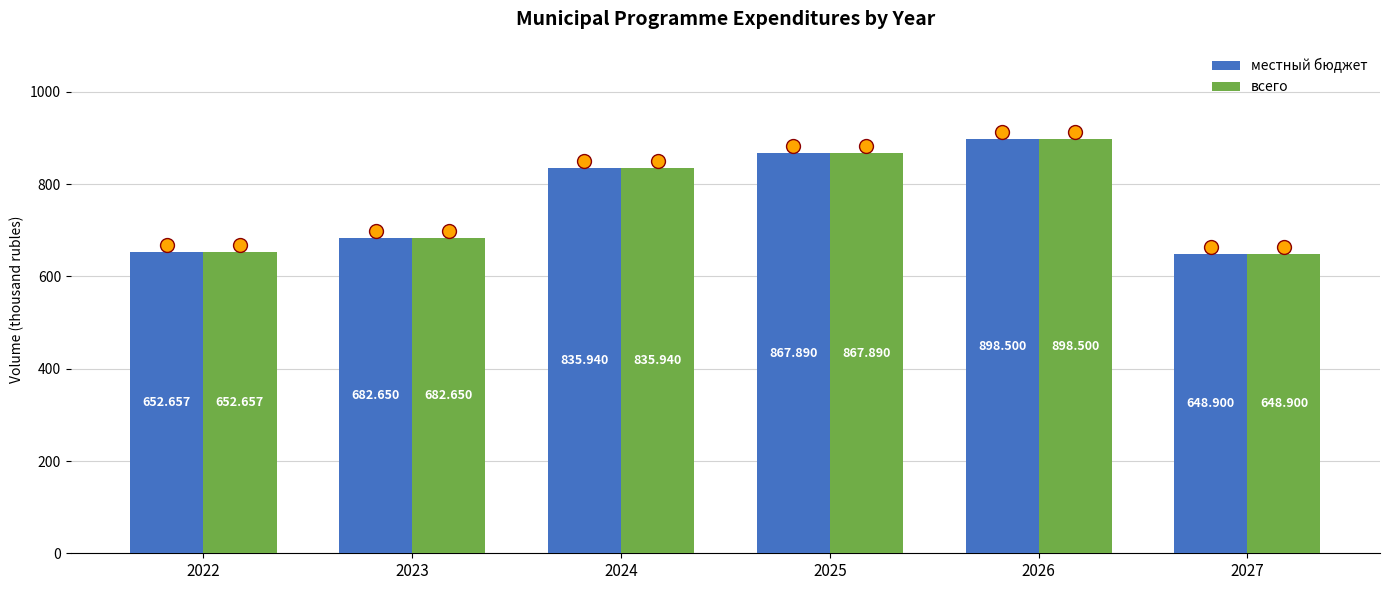

At which category is the sum across all series the highest?

2026